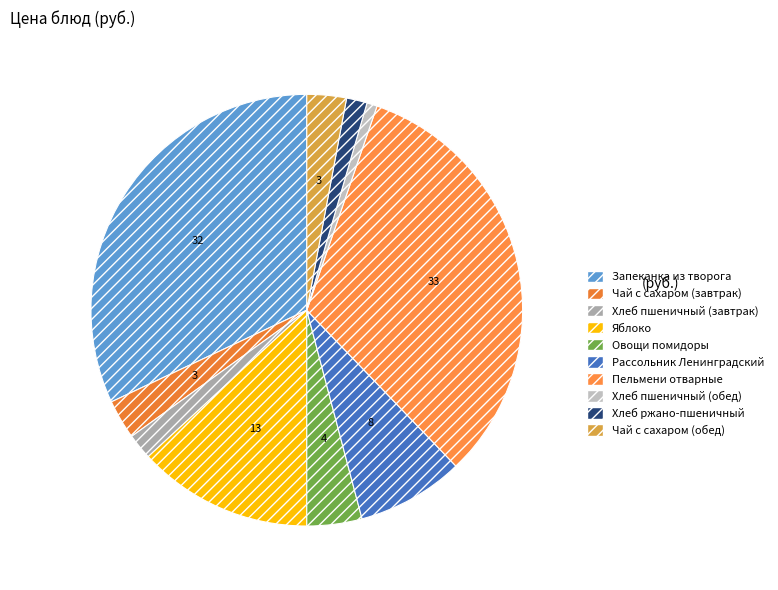

What percentage is the Хлеб пшеничный (завтрак) slice, to the nearest percent?

2%